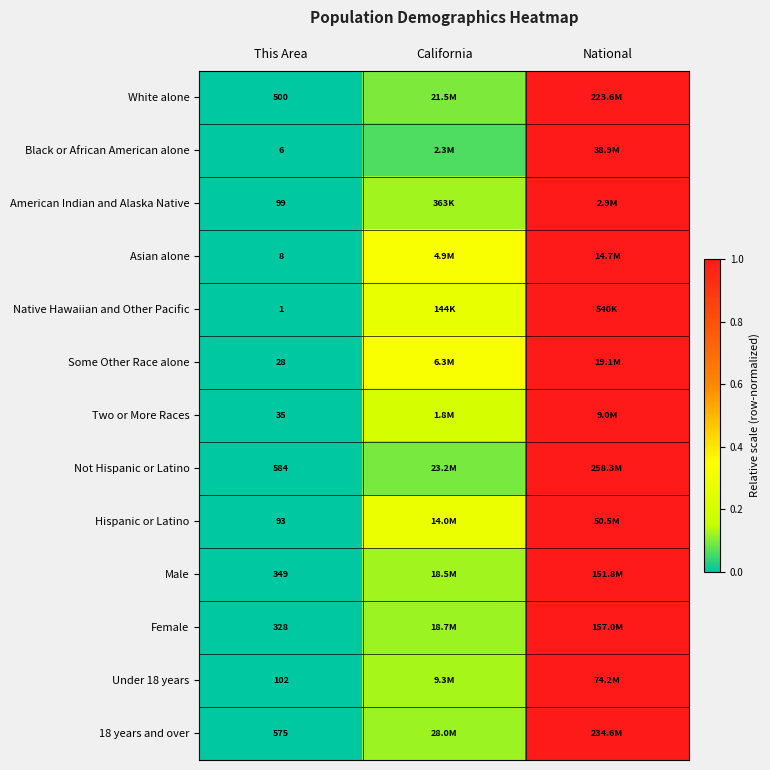

Which label corresponds to the largest value in the chart?

National